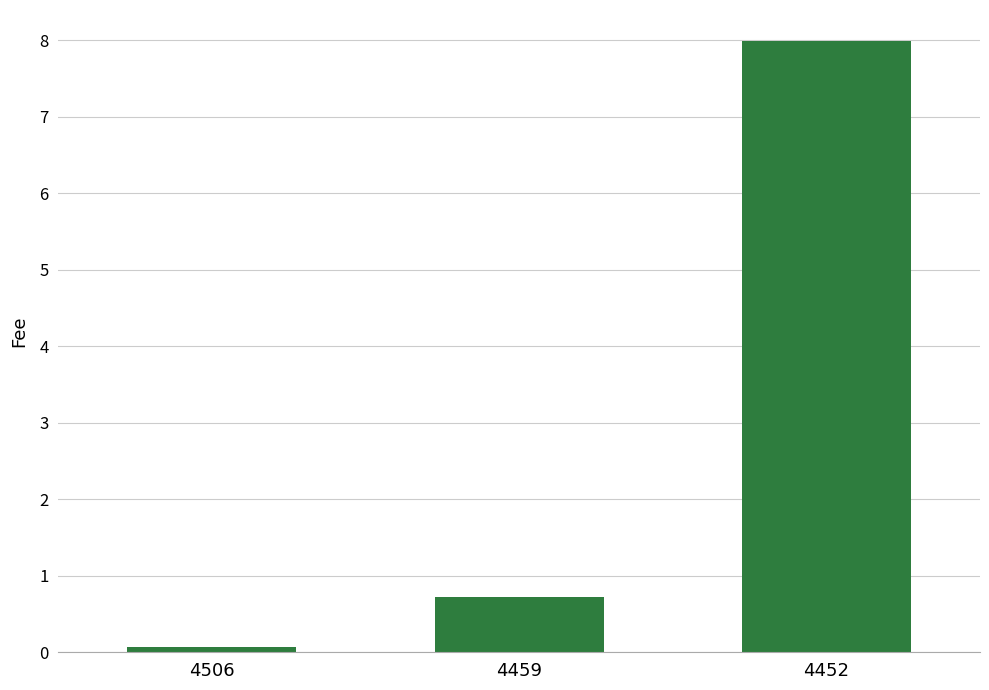

The chart shows a value of 2.7 at 4452. True or false?

False